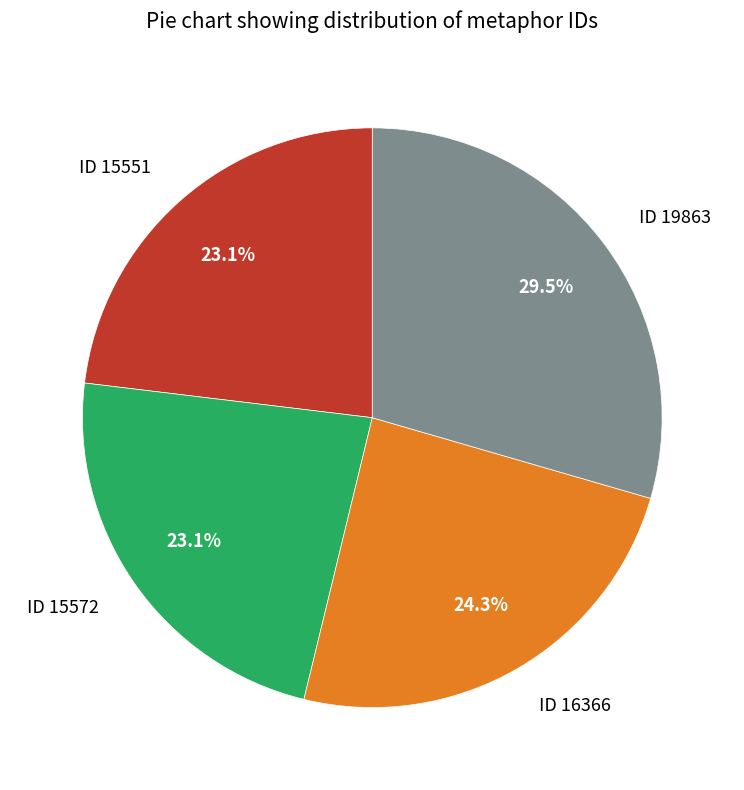

What is the largest slice in the pie chart?

ID 19863